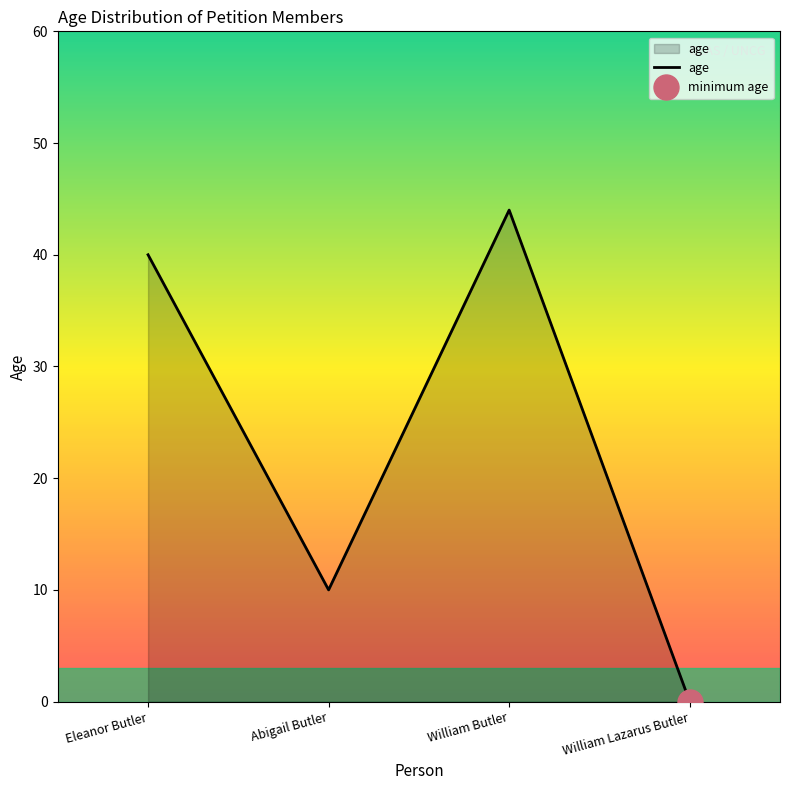

What is the maximum value shown in the chart?

44